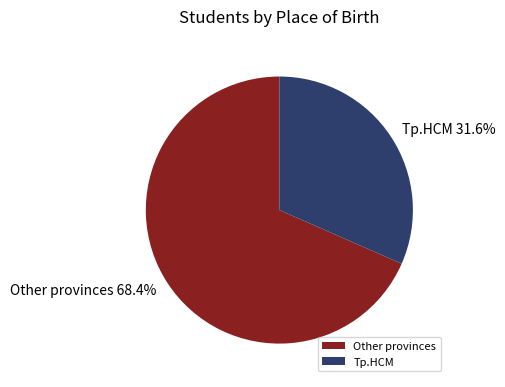

Which category accounts for the majority?

Other provinces